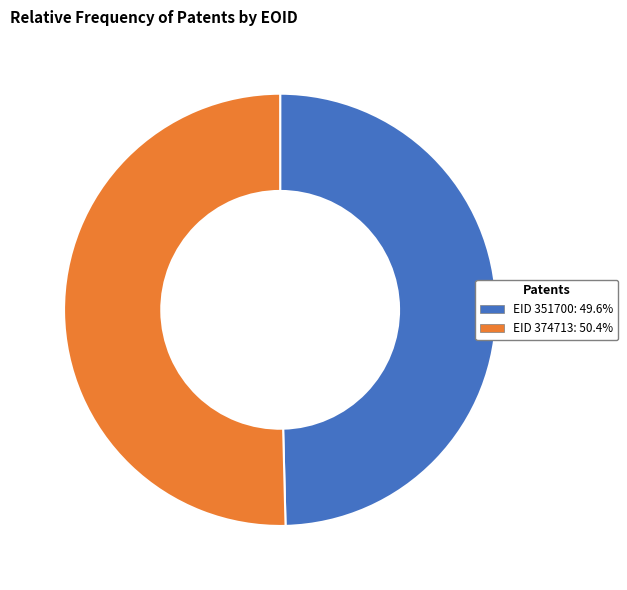

How many slices are in this pie chart?

2